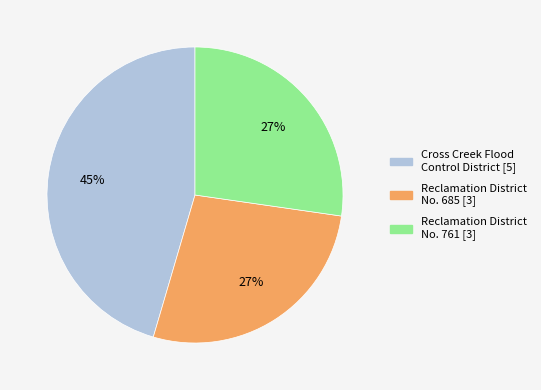

Approximately how many times larger is the value at Reclamation District No. 761 compared to Reclamation District No. 685?

1.0